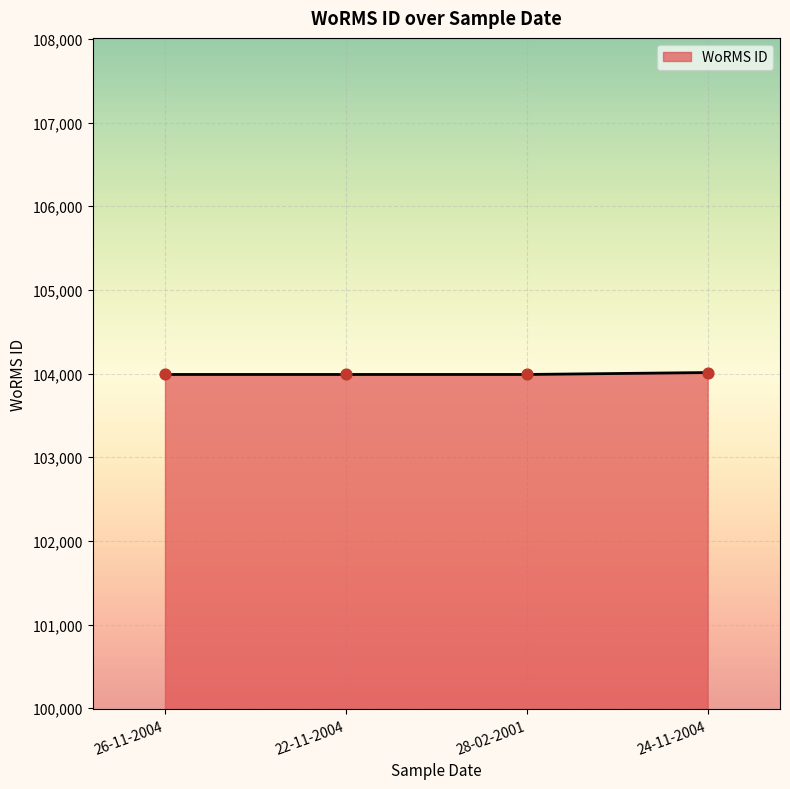

What is the ratio of the value at 26-11-2004 to the value at 22-11-2004?

1.0